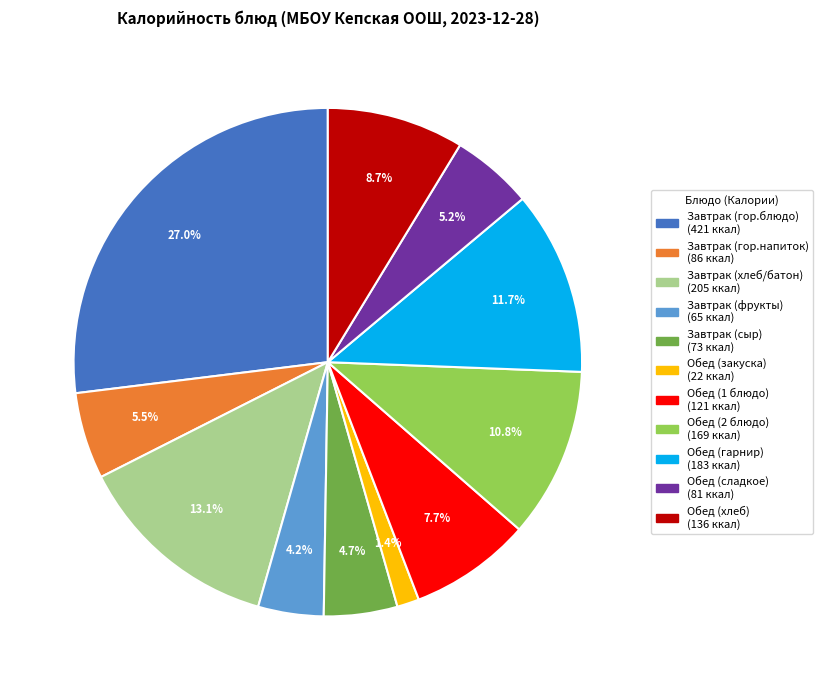

Is it true that Обед (закуска) is 16% of the pie?

False